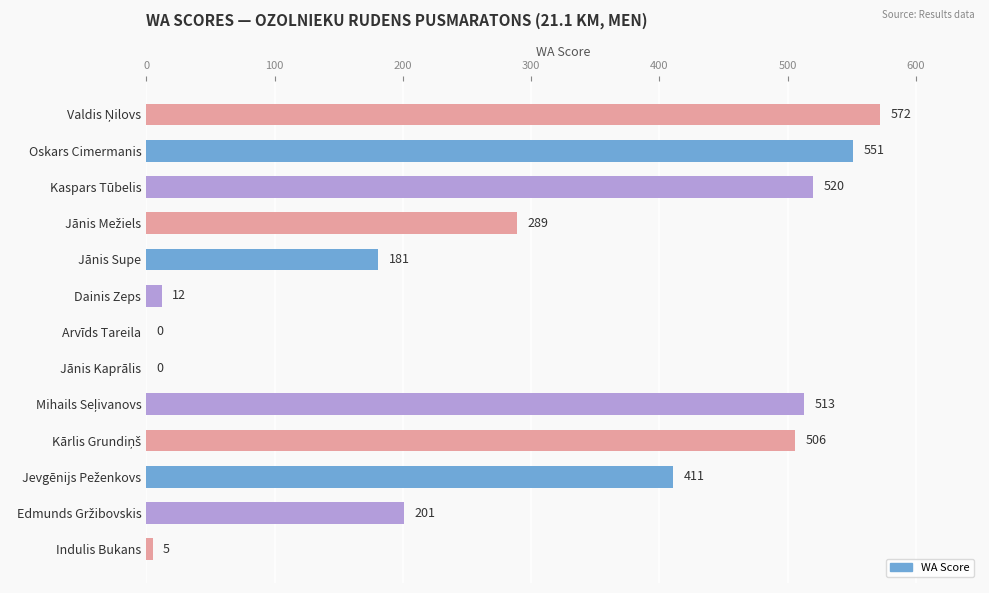

The value at Oskars Cimermanis is 551. True or false?

True